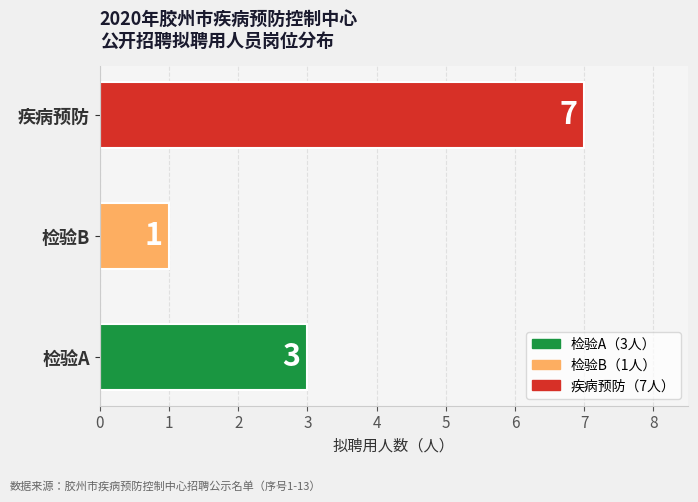

What is the approximate value at 检验A?

3